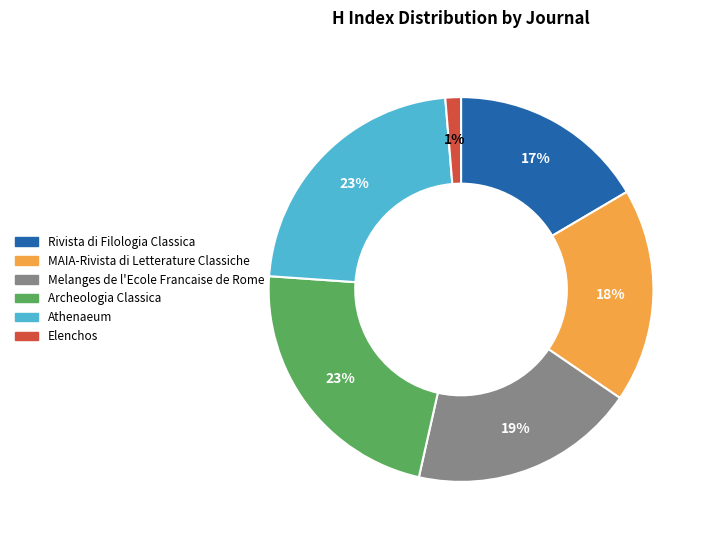

To the nearest percent, what portion does Athenaeum represent?

23%